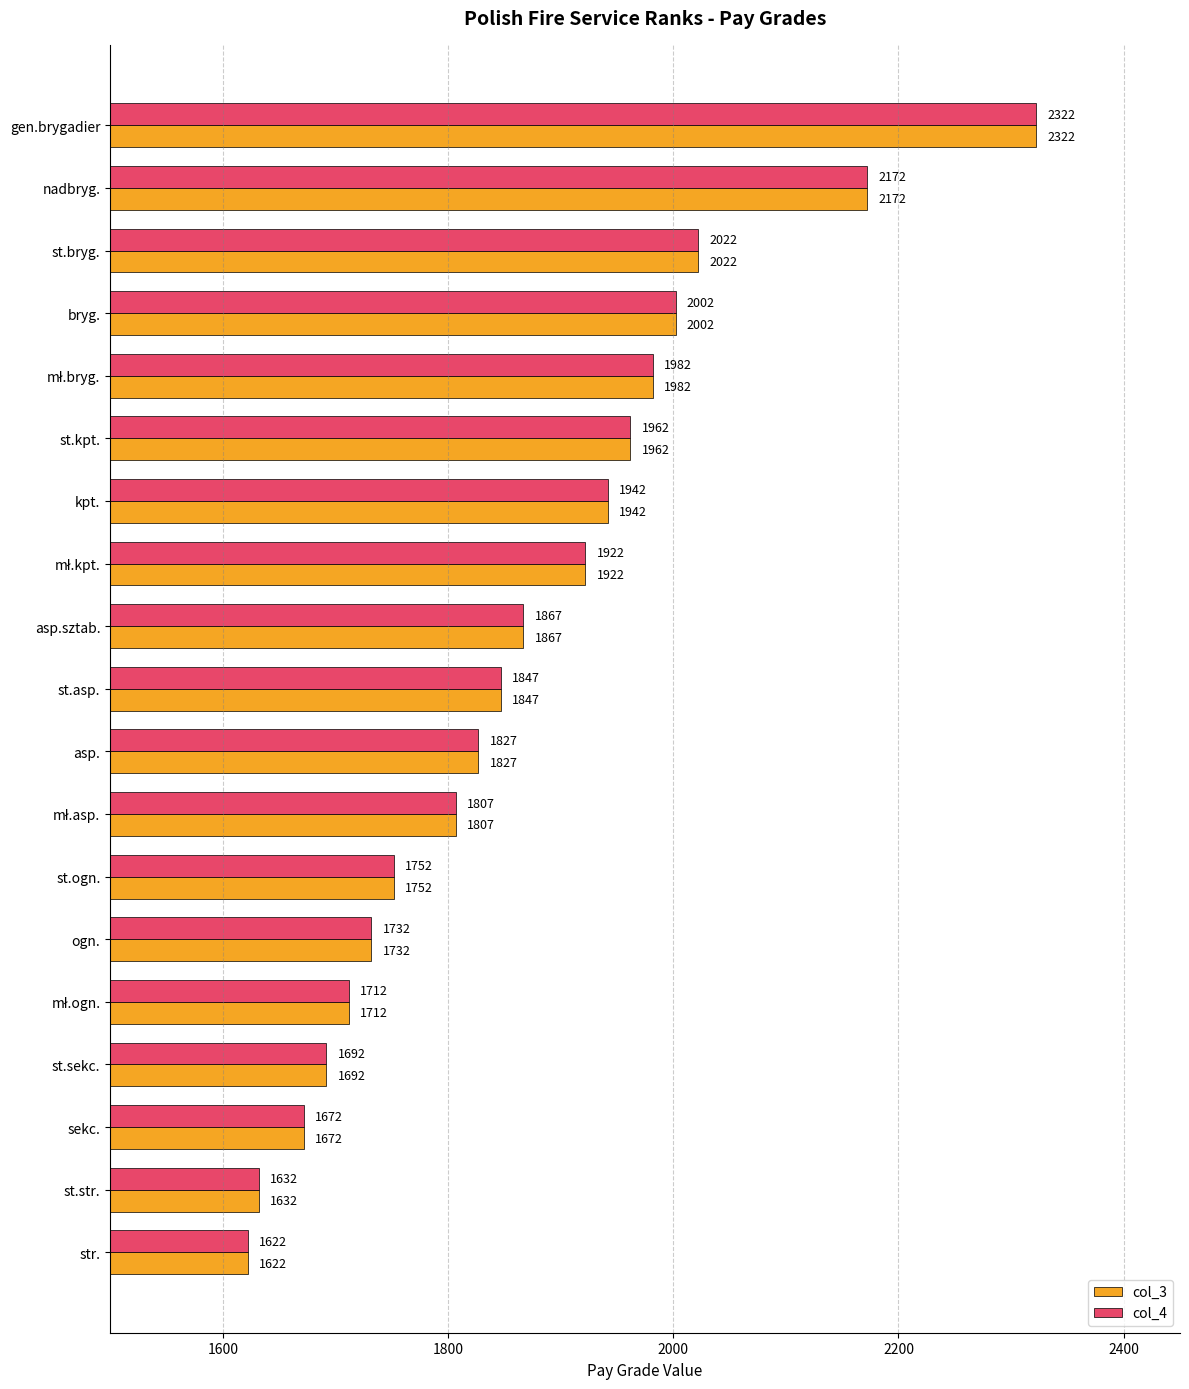

What value does the col_3 series have at gen.brygadier?

2322